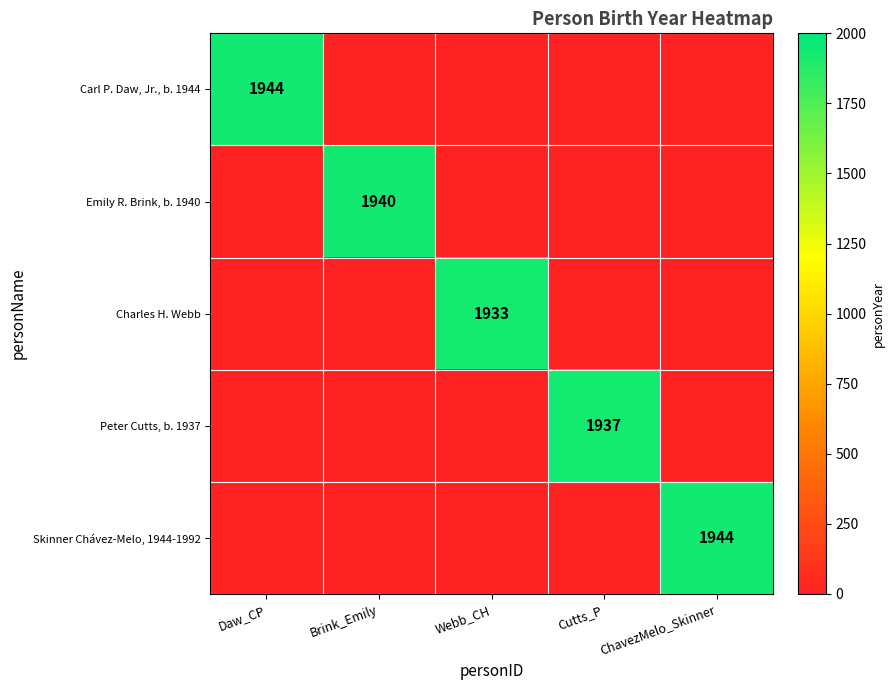

The value of Carl P. Daw, Jr., b. 1944 at Daw_CP is 397. True or false?

False